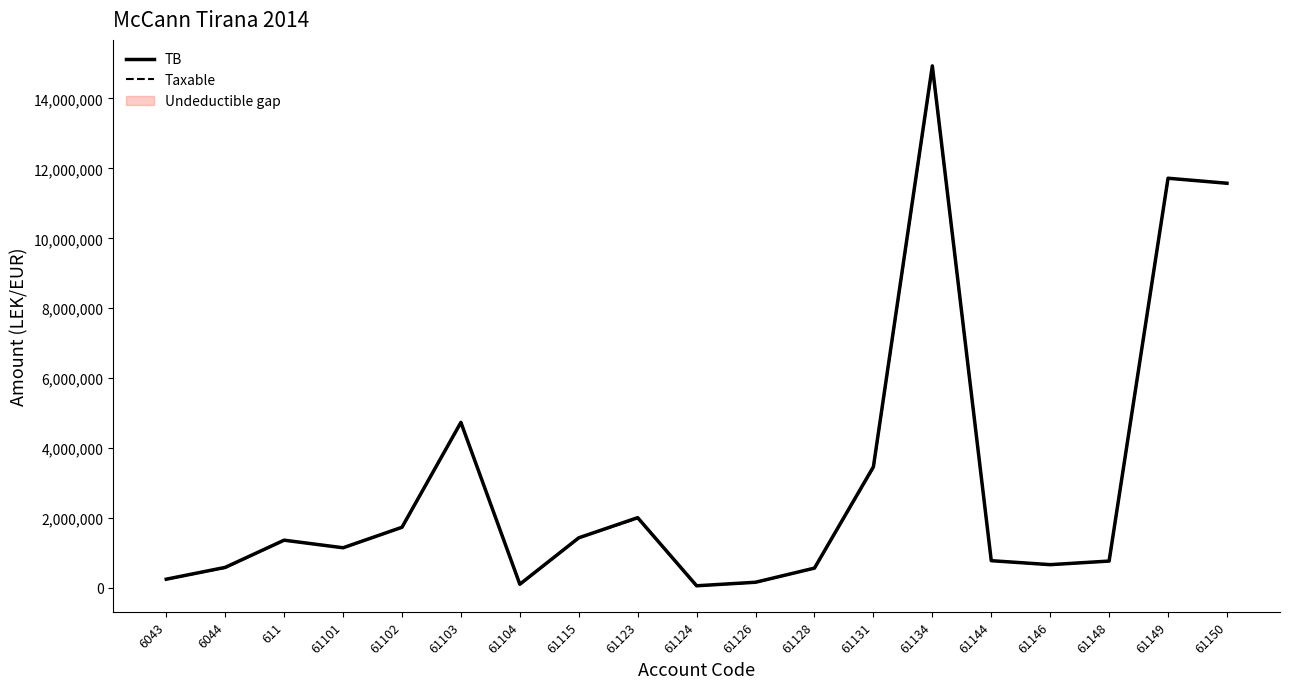

Reading right to left, transcribe all the data shown in this chart.

TB: 11574631.1	11717876.6	769080.9	666085.5	779642.1	14931158.8	3465988.5	567460.5	163090.0	61813.2	2010362.2	1434003.2	105900.0	4735066.9	1735151.5	1149043.7	1366068.5	588118.9	250227.1
Taxable: 11574631.1	11717876.6	769080.9	666085.5	779642.1	14887859.8	3437988.5	567460.5	157990.0	61813.2	1991862.2	1433753.2	105900.0	4731146.9	1735151.5	1149043.7	1366068.5	575296.9	250227.1